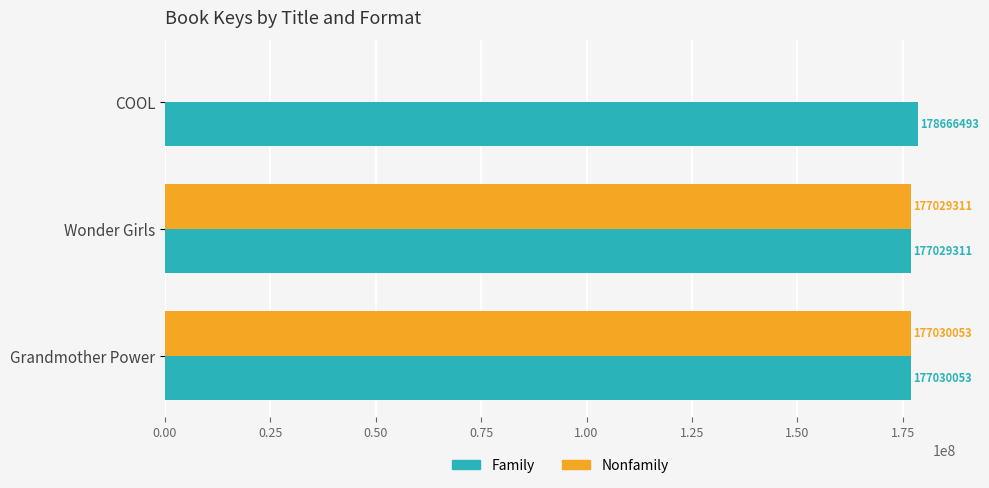

Is the value of Family at COOL greater than the value of Nonfamily at Wonder Girls?

Yes